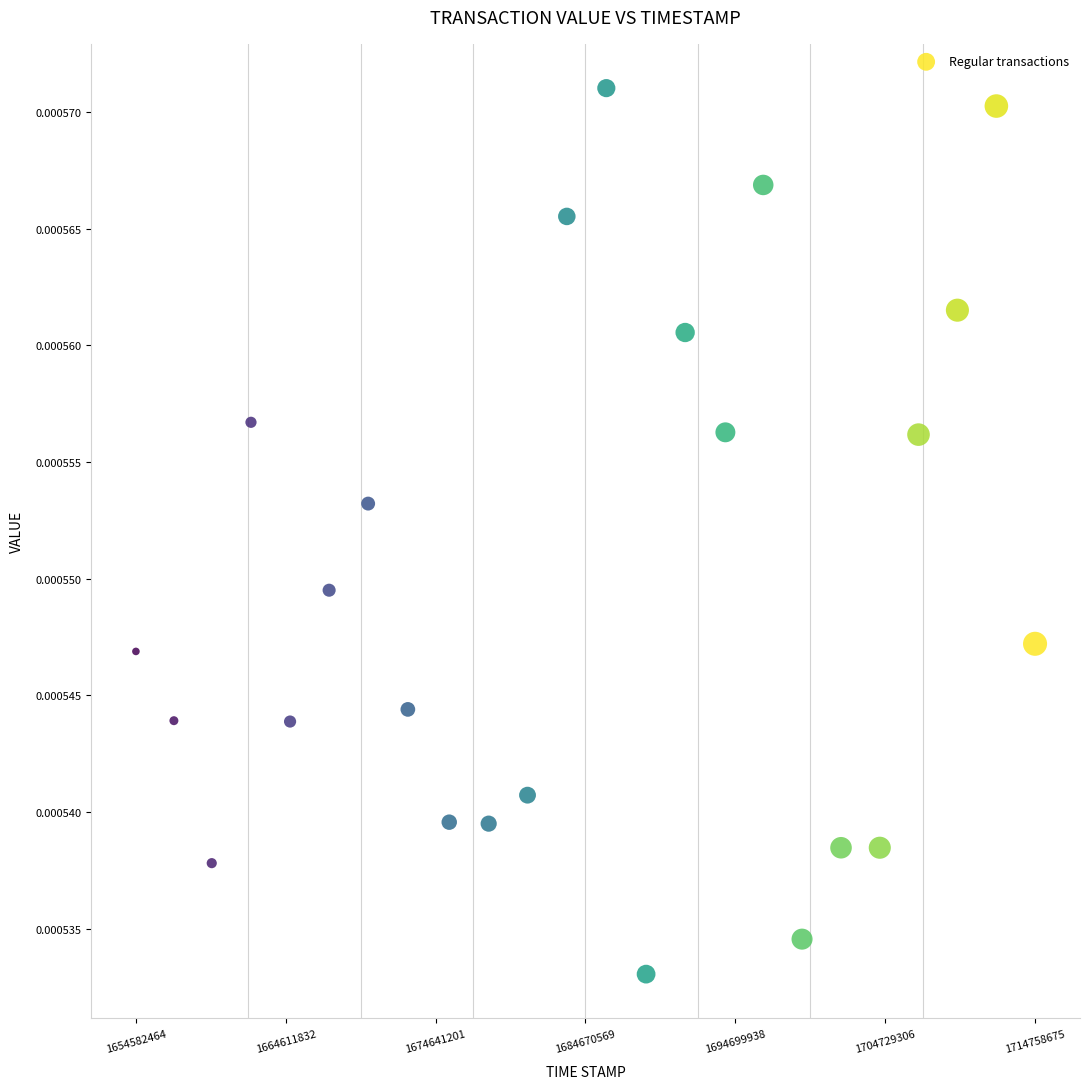

What is the range of X values (max minus min)?

60176211.0